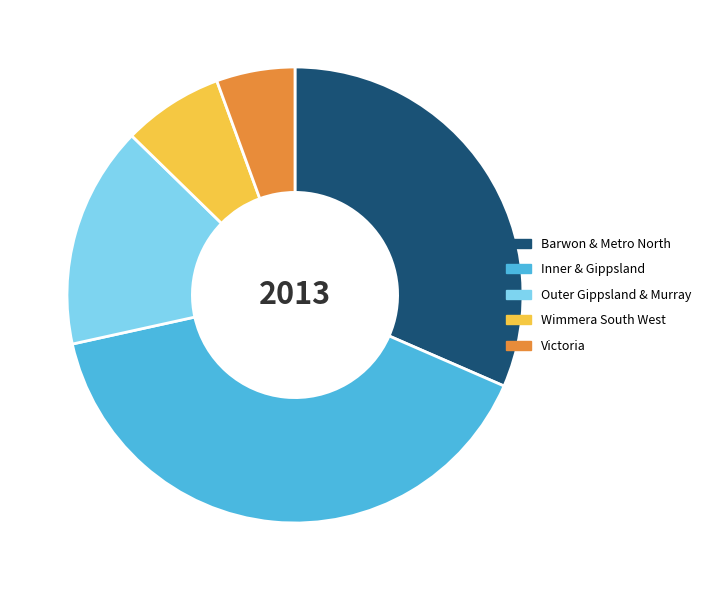

Combined, do Inner & Gippsland and Victoria account for over 50%?

No